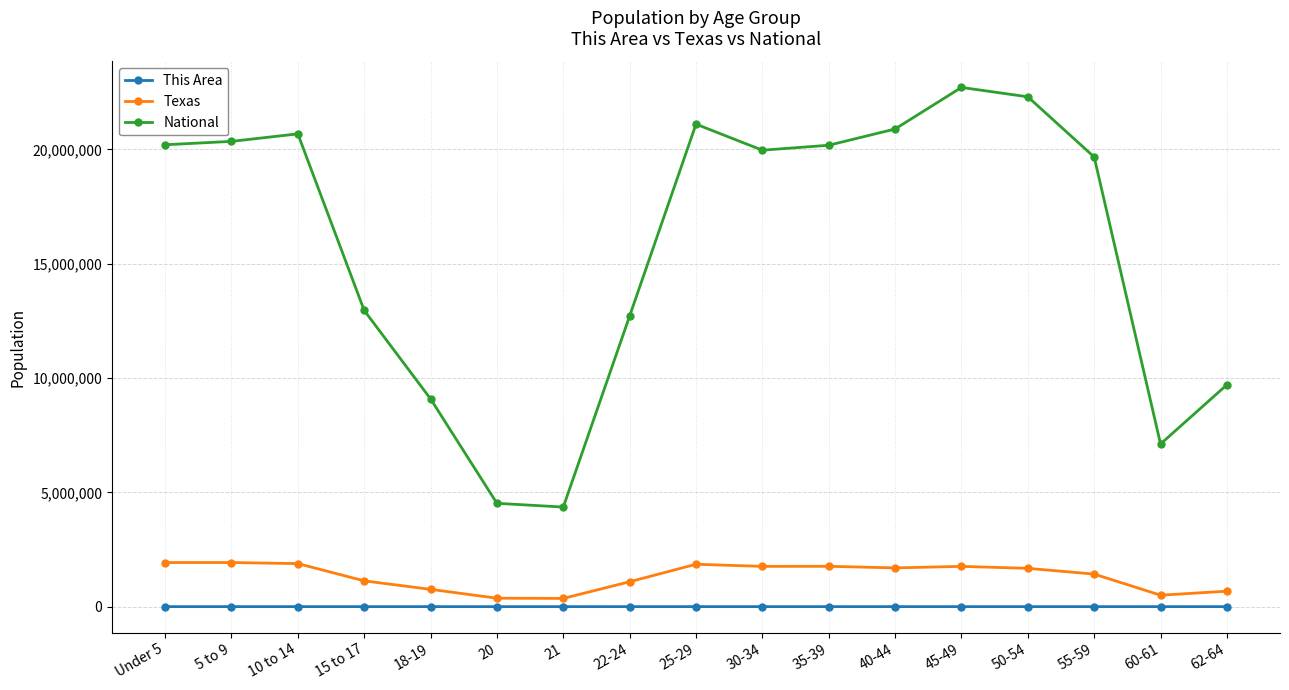

What is the greatest value displayed?

22708591